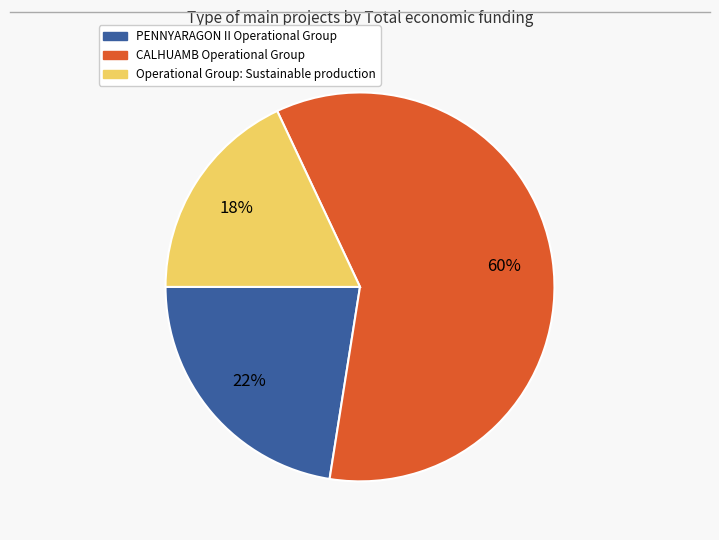

What is the majority slice?

CALHUAMB Operational Group